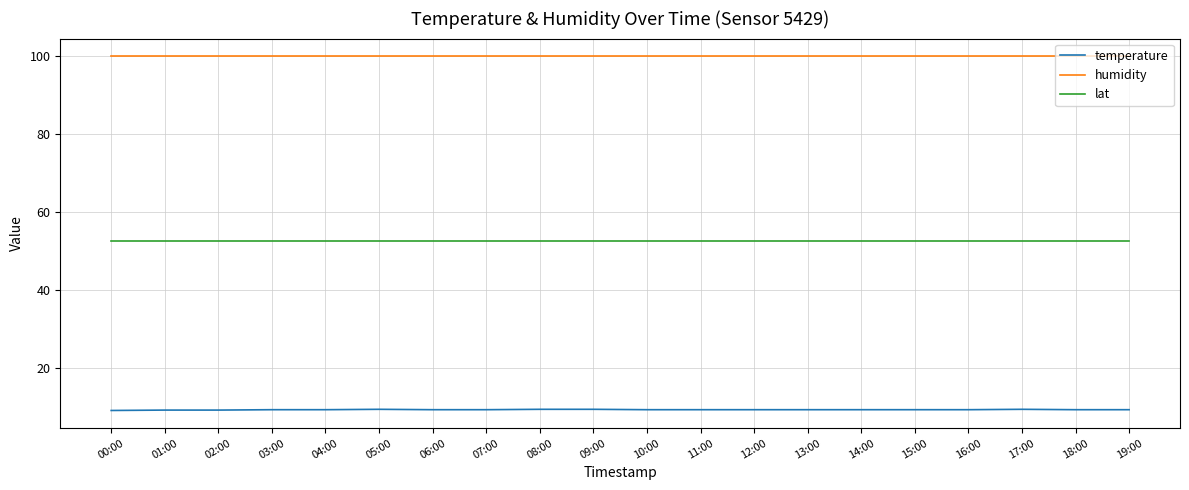

Which series has the widest spread of values?

temperature